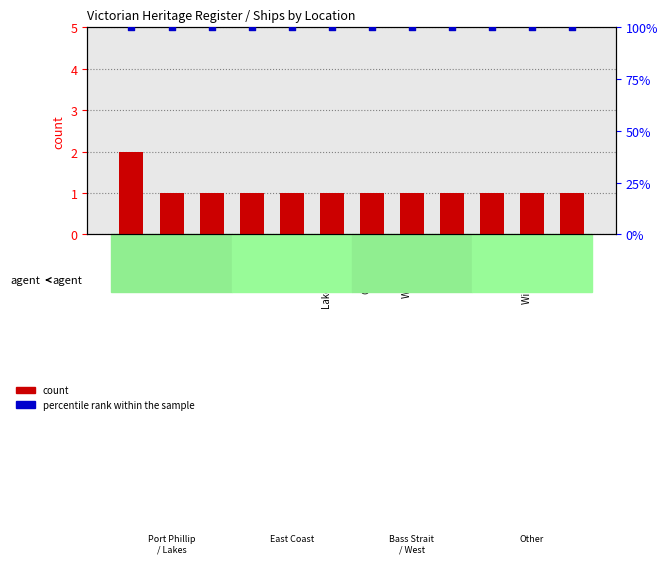

What is the total value across all series at Port Phillip?

102